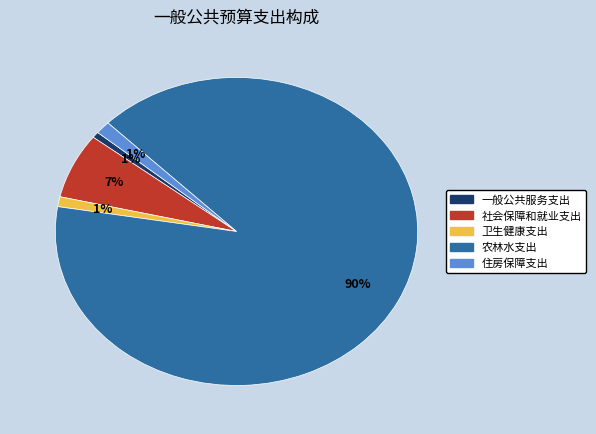

The 社会保障和就业支出 slice represents 7% of the pie. True or false?

True